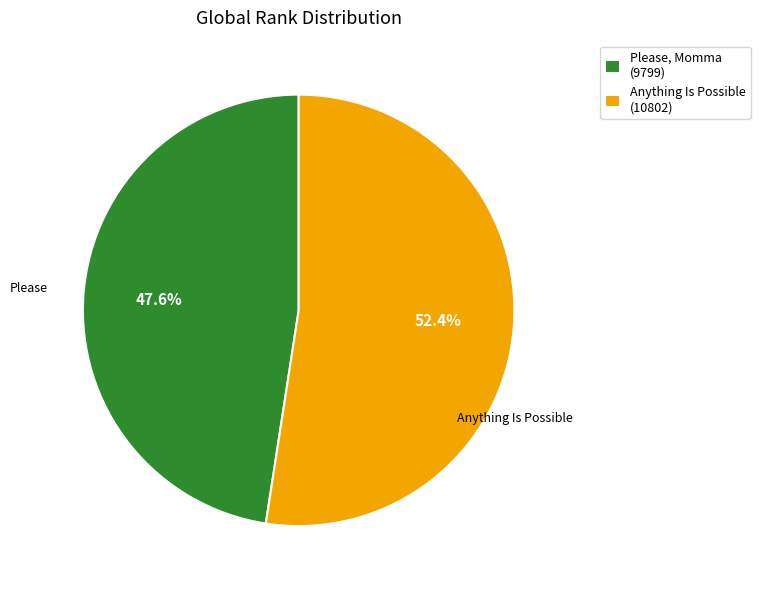

Approximately how many times larger is the value at Anything Is Possible (10802) compared to Please, Momma (9799)?

1.1